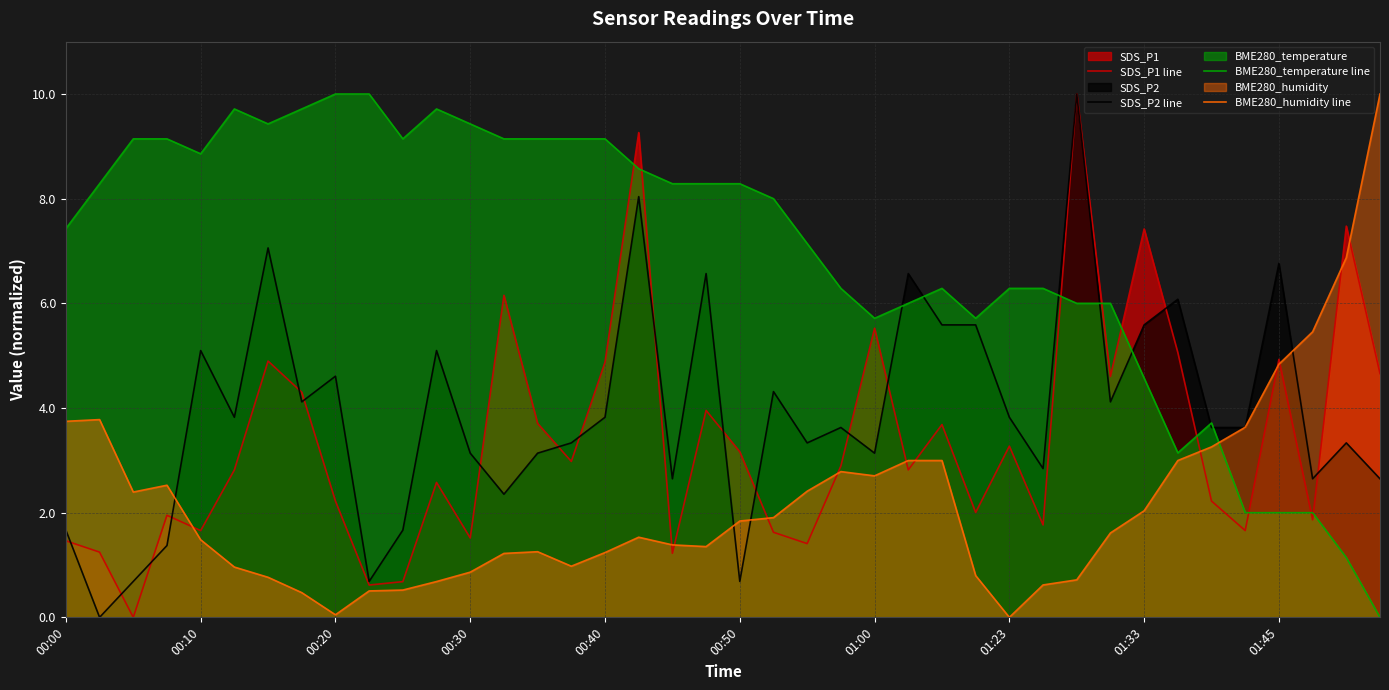

The value of SDS_P1 line at 00:00 is 1.5. True or false?

True